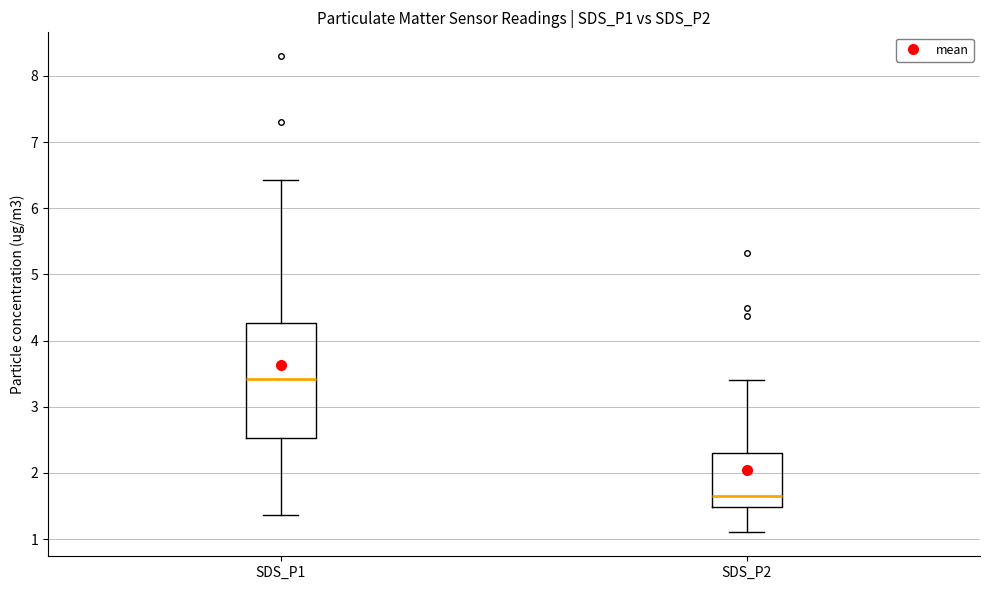

Which box's median line is the highest?

SDS_P1